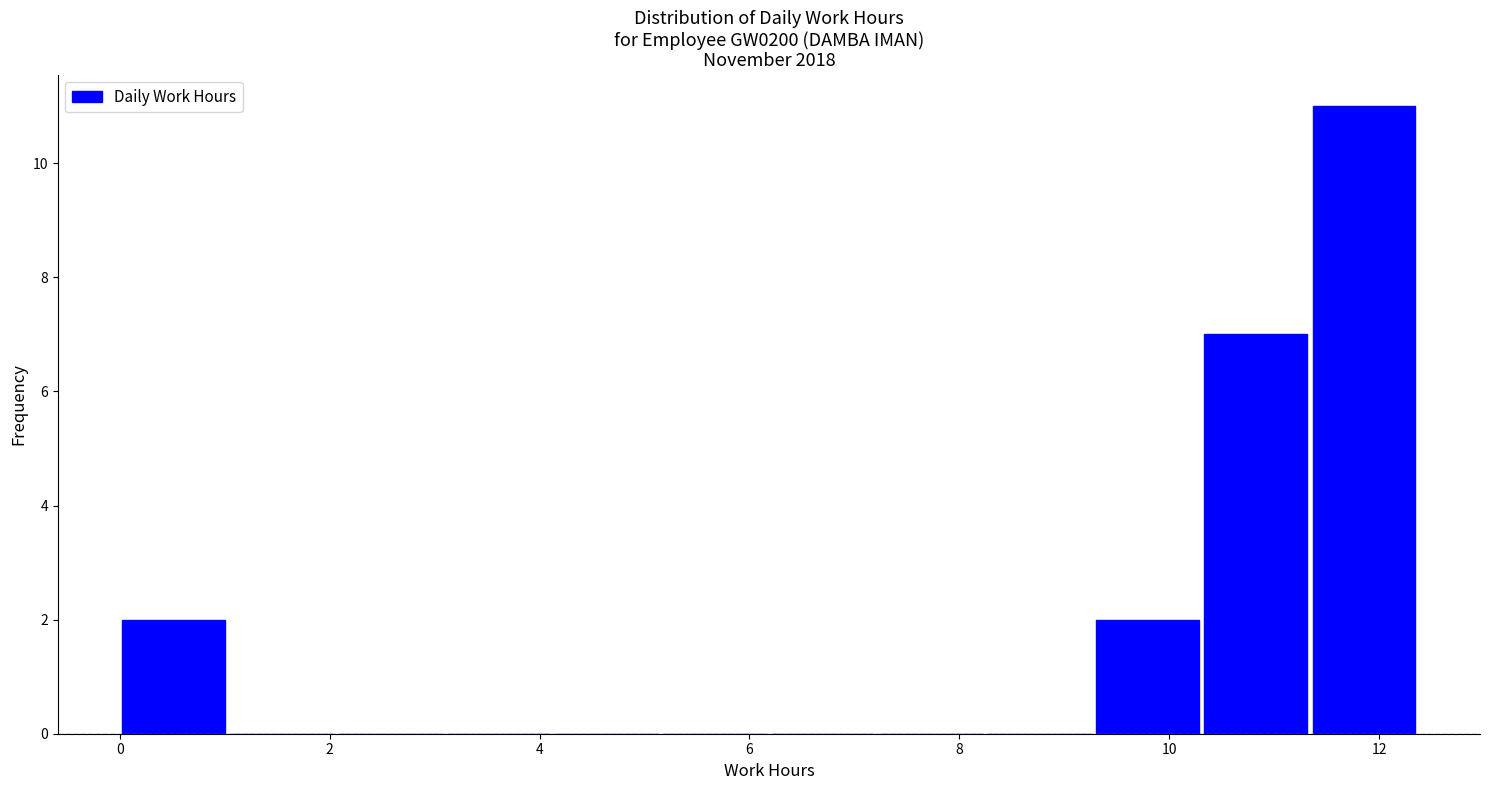

Over which range of the x-axis is the bar tallest?

11.4 to 12.4